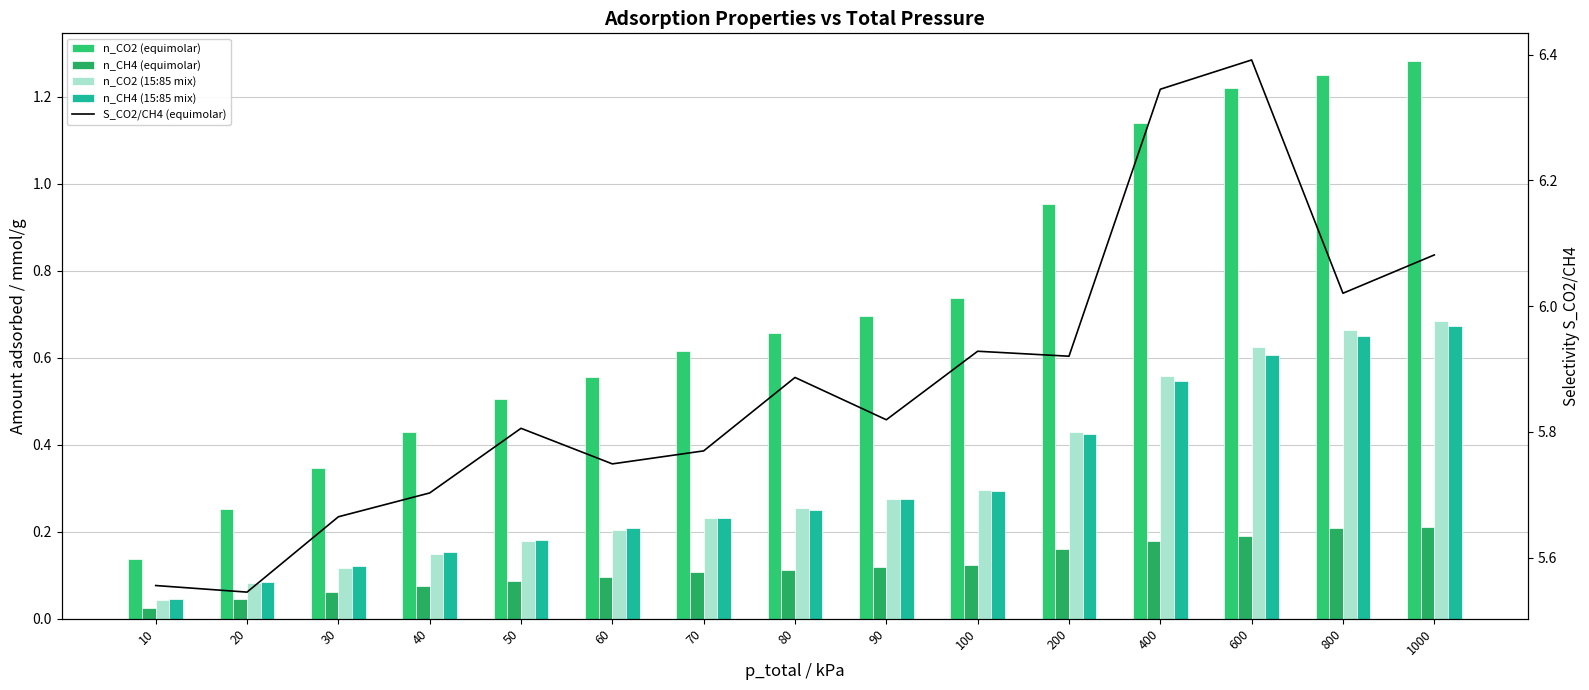

Which series has the largest range (max minus min)?

n_CO2 (equimolar)